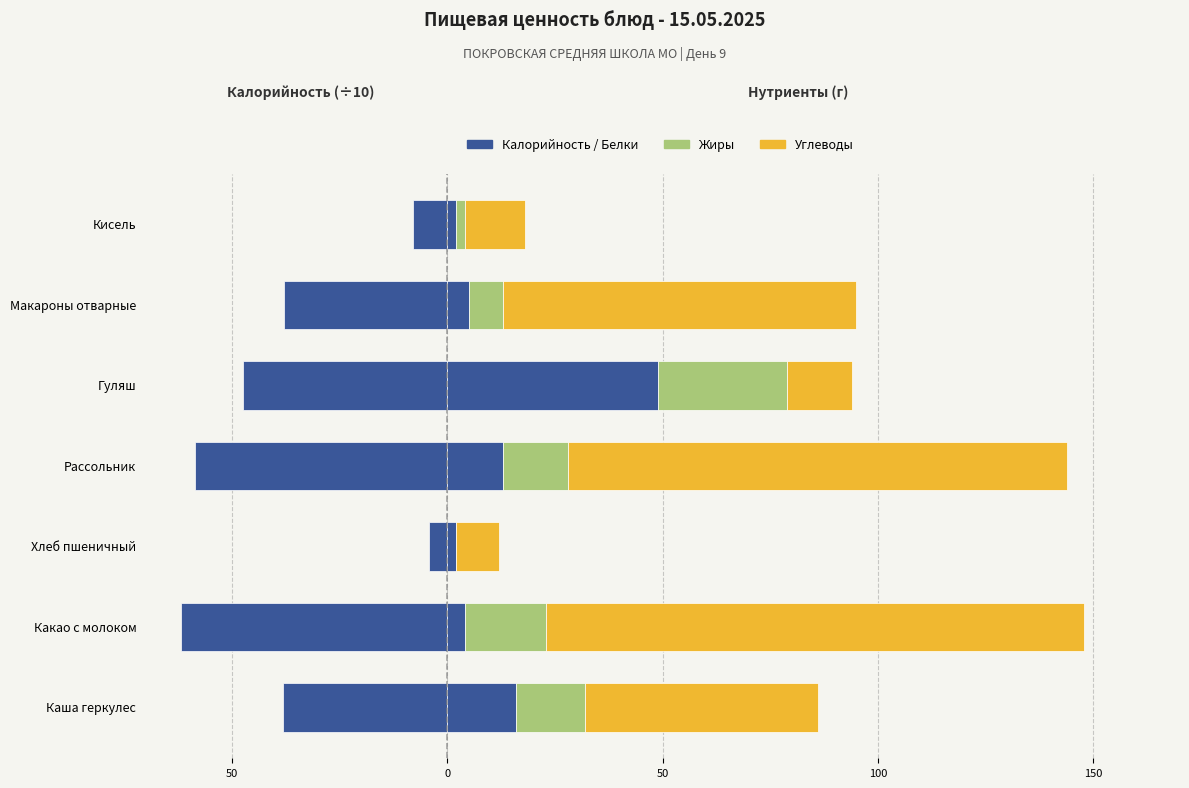

Which series has the widest spread of values?

Углеводы